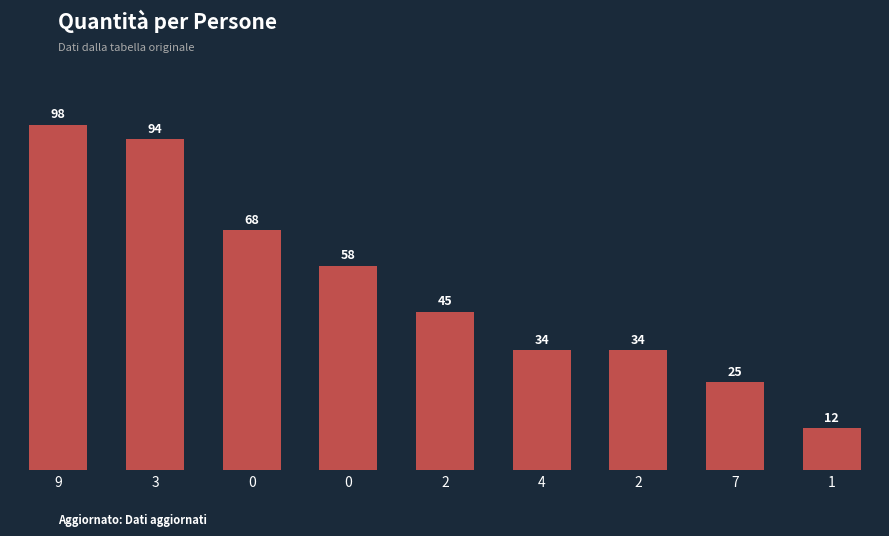

Is it true that the value at 7 is 25?

True